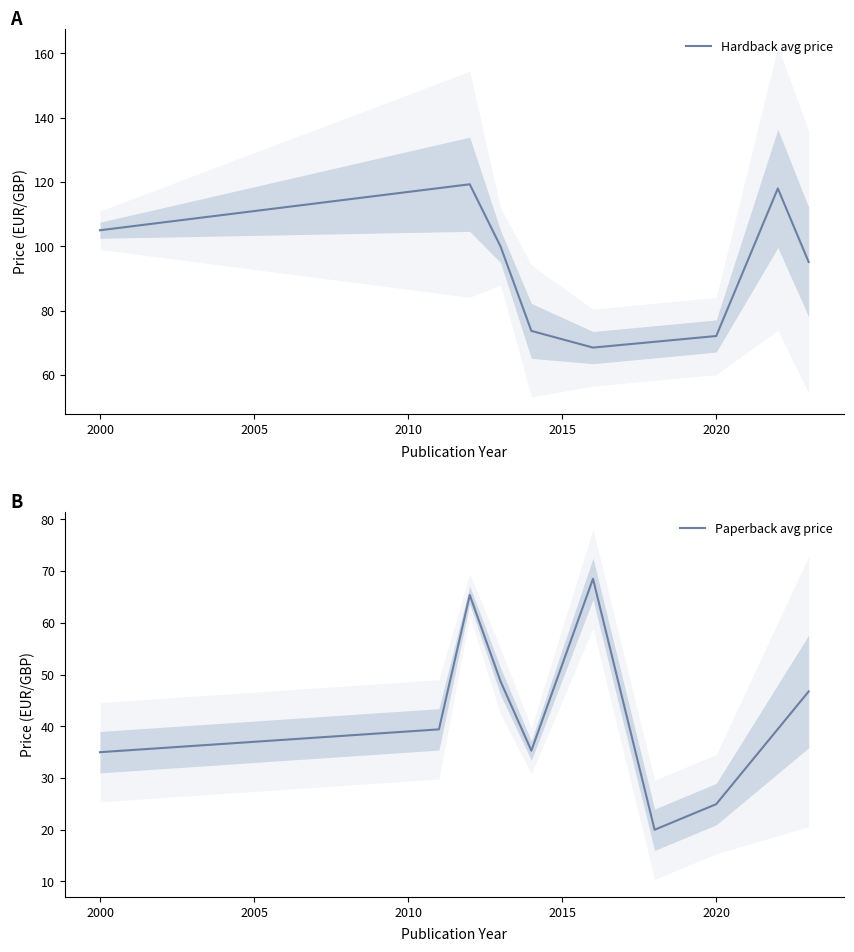

What is the label of the 15th point from the right?

2000